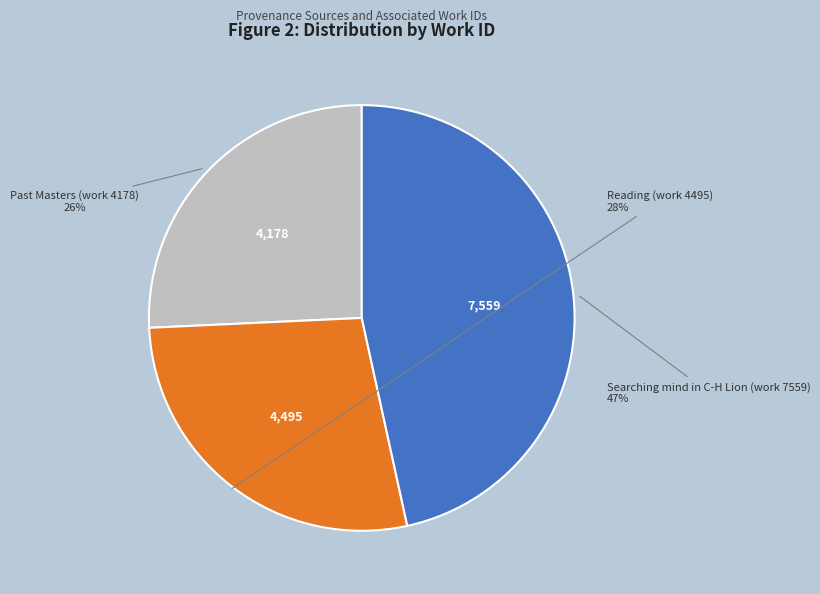

How many segments does this pie chart have?

3